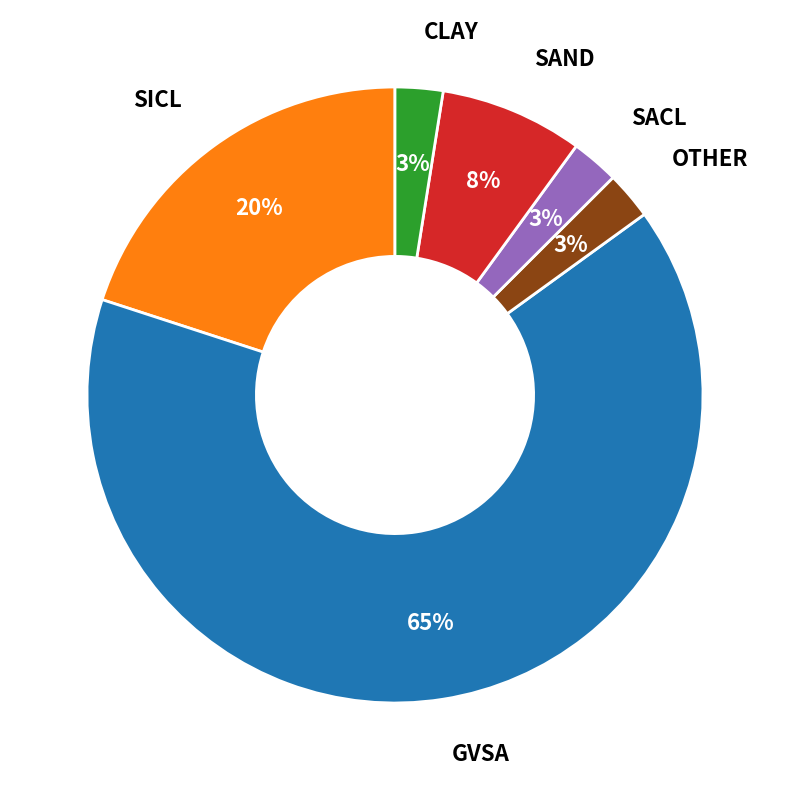

What percentage is the SAND slice, to the nearest percent?

8%